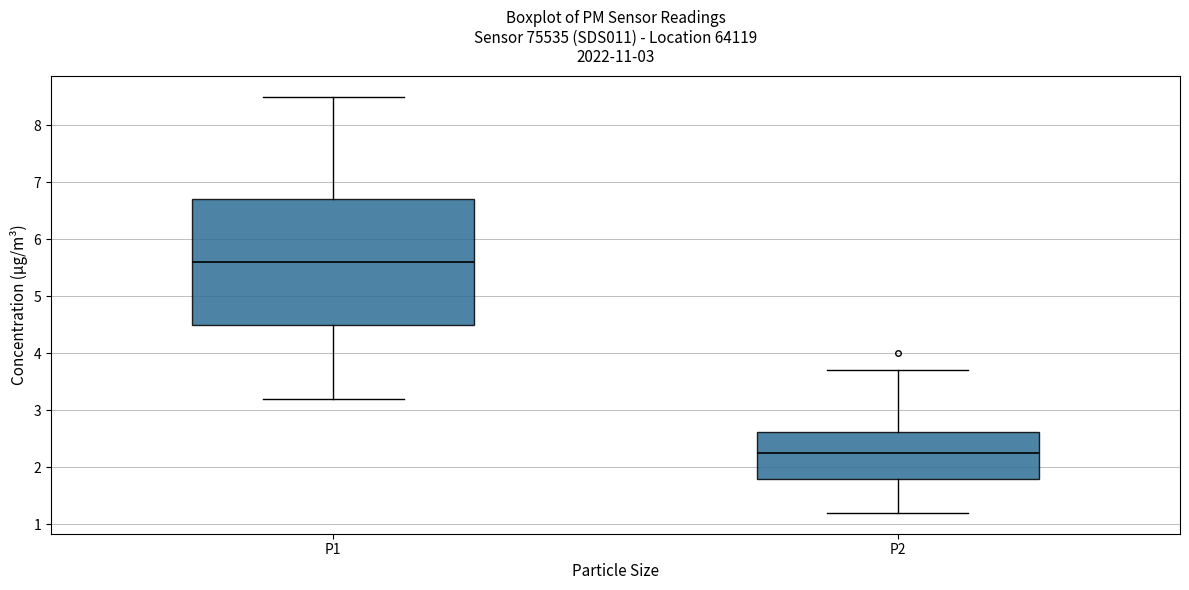

Where is the lower edge of the box for P2 on the y-axis? The values are not printed on the chart, so give them approximately, as read against the axis.

1.8